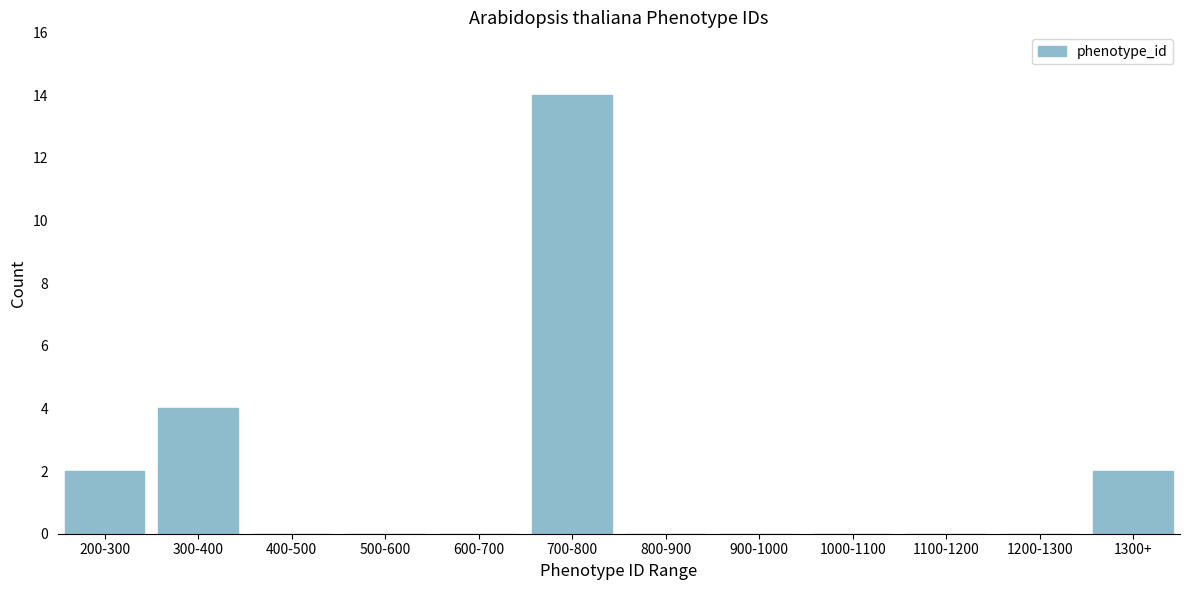

Reading right to left, list all the values displayed in this chart.

1300+=2	1200-1300=0	1100-1200=0	1000-1100=0	900-1000=0	800-900=0	700-800=14	600-700=0	500-600=0	400-500=0	300-400=4	200-300=2